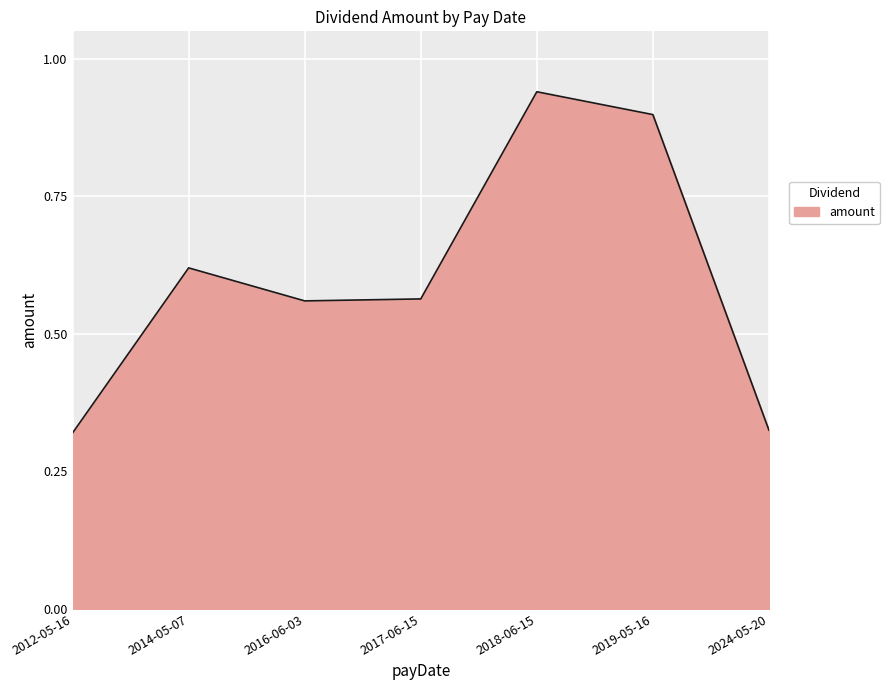

Is it true that the value at 2017-06-15 is 0.3?

False